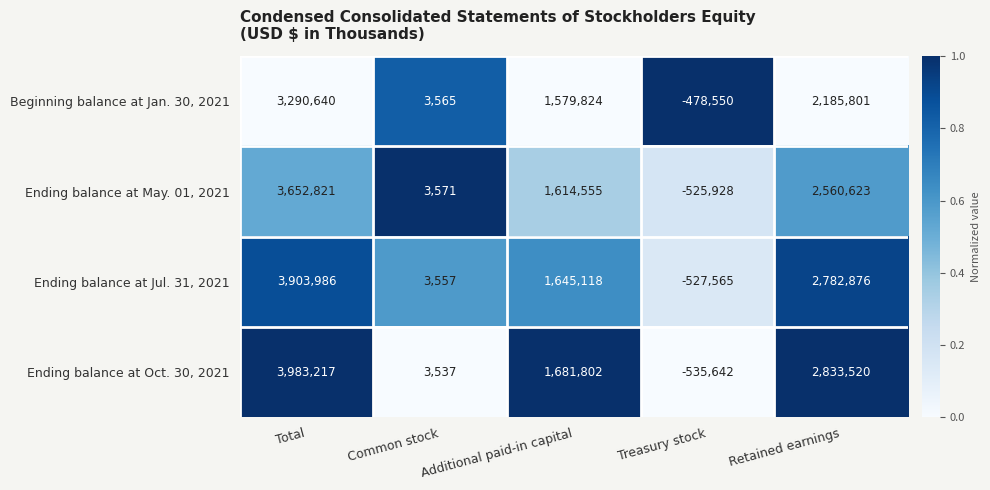

Rank the series by their maximum value, from highest to lowest.

Ending balance at Oct. 30, 2021, Ending balance at Jul. 31, 2021, Ending balance at May. 01, 2021, Beginning balance at Jan. 30, 2021